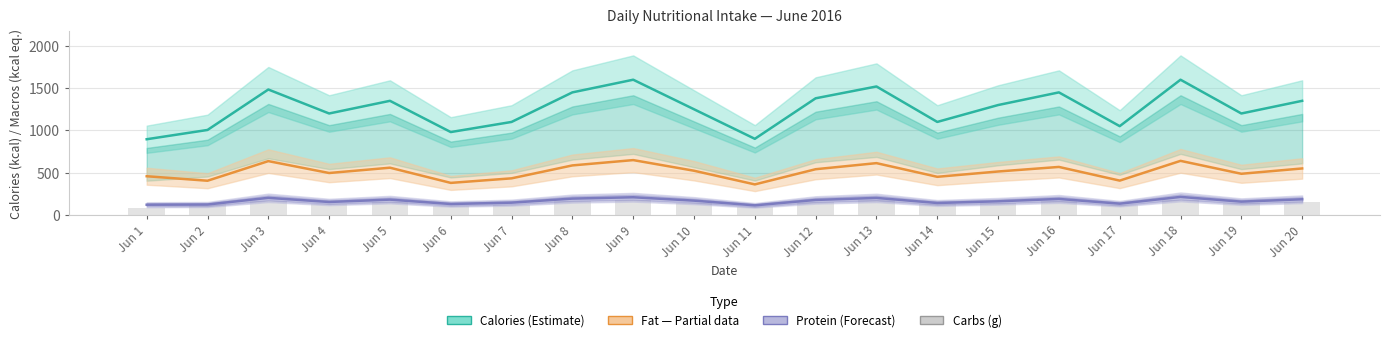

At which label does Fat ×9 (kcal eq.) first exceed 522?

Jun 3